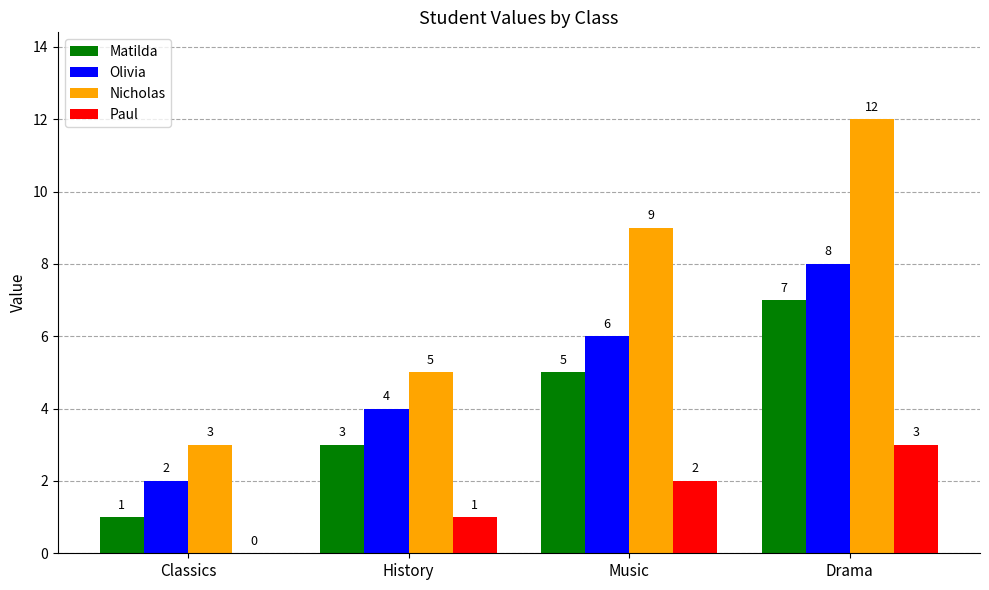

How many data points does each series have?

4